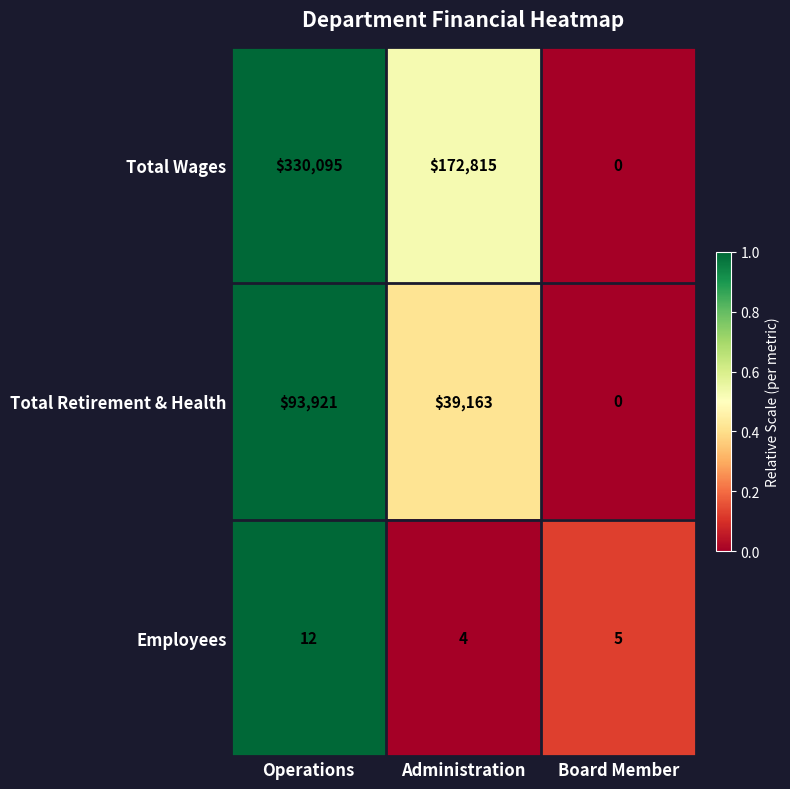

What is the highest value of the Total Wages series?

330095